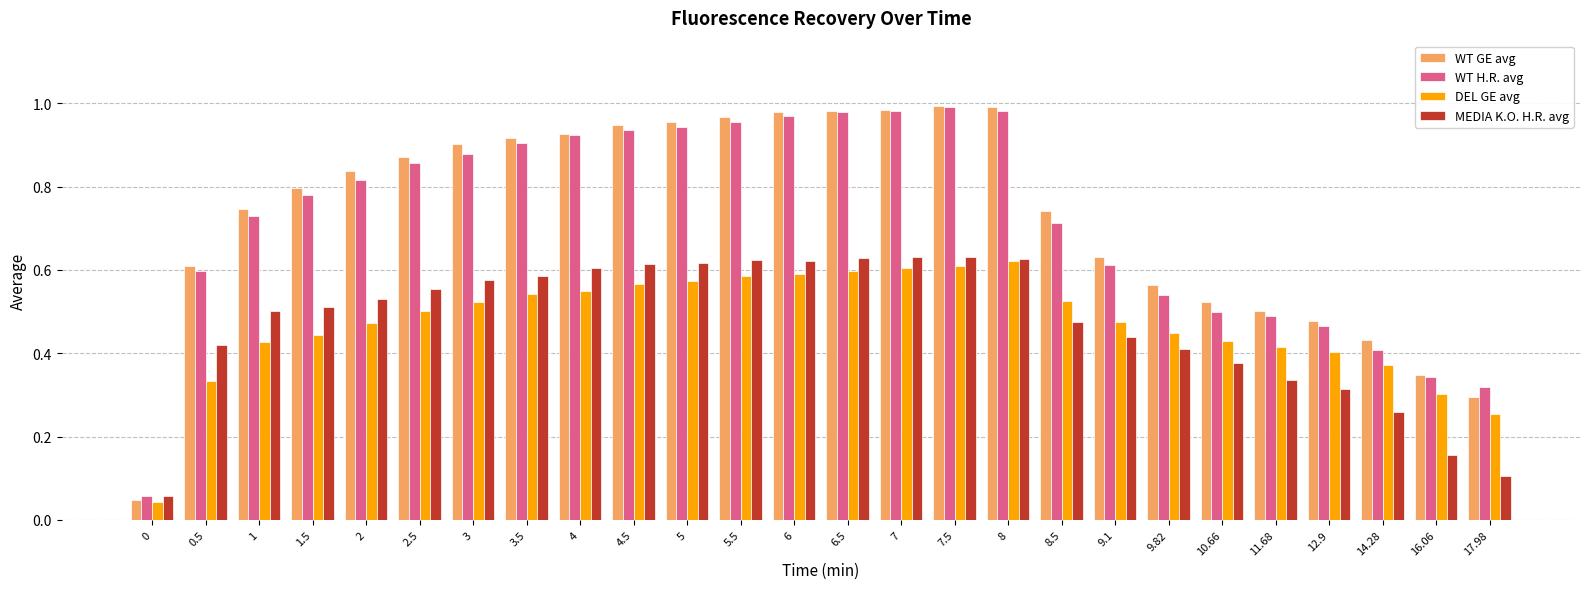

Is the value of DEL GE avg at 0.5 greater than the value of WT GE avg at 17.98?

Yes